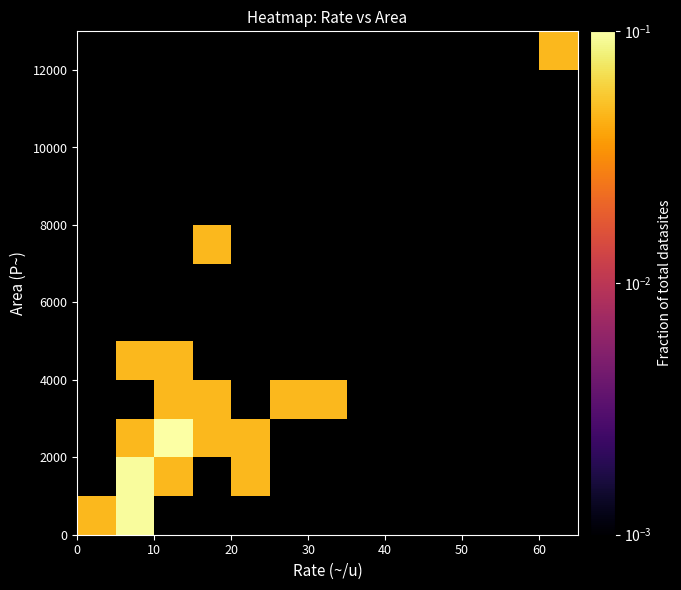

What is the greatest value displayed?

0.1